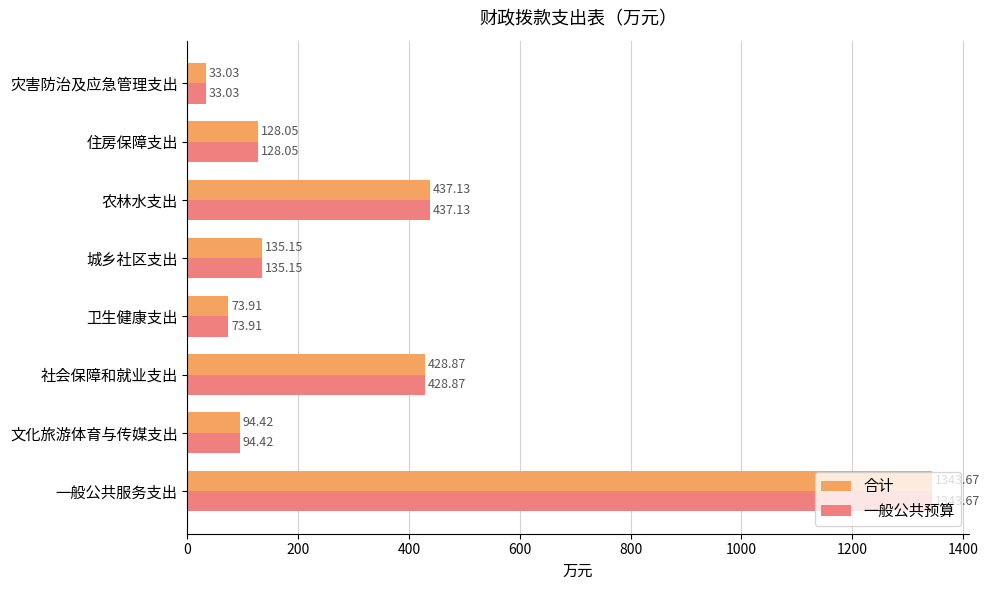

What is the greatest value displayed?

1343.7